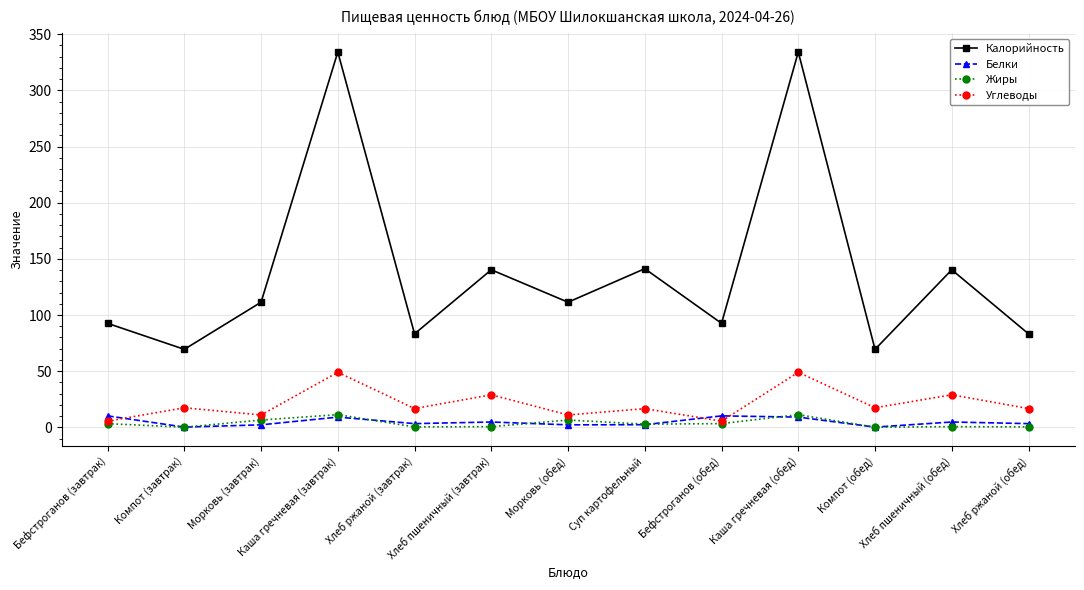

How many data points does each series have?

13